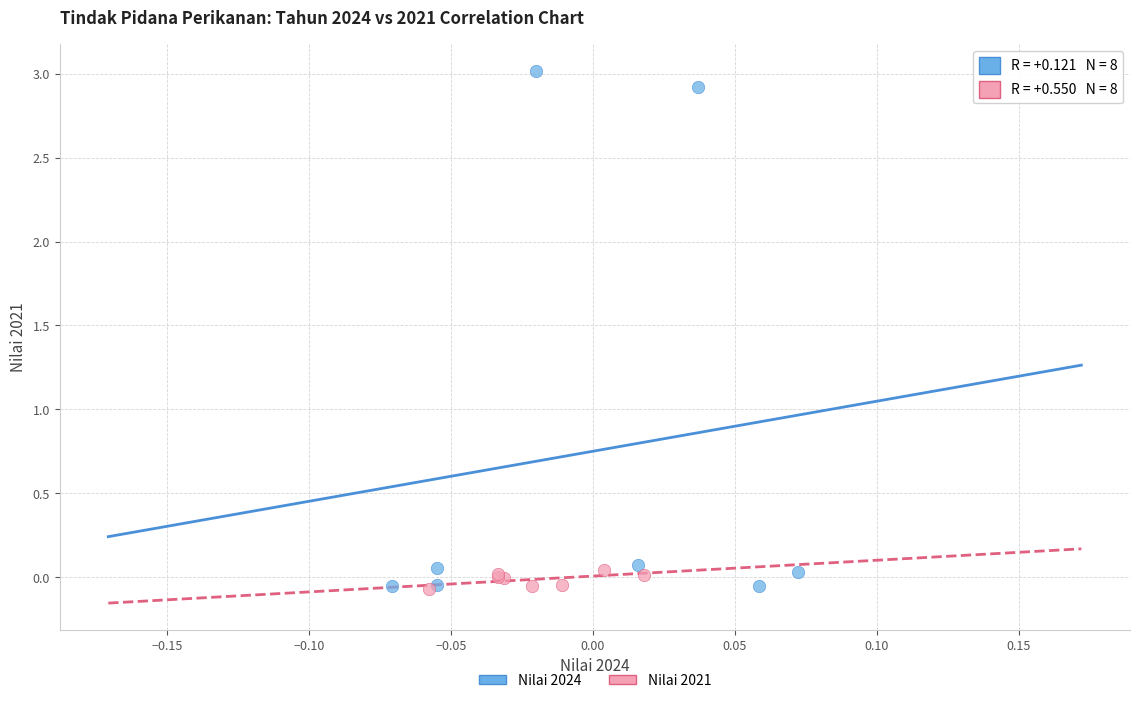

Which series has the largest Y range (max minus min)?

Nilai 2024